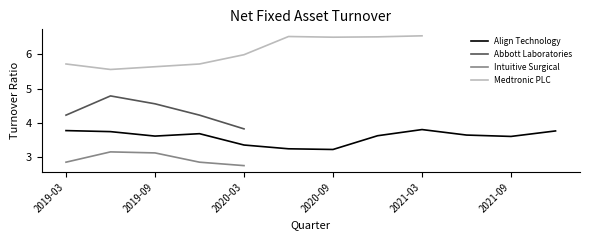

The value of Align Technology at 2021-09 is 3.6. True or false?

True